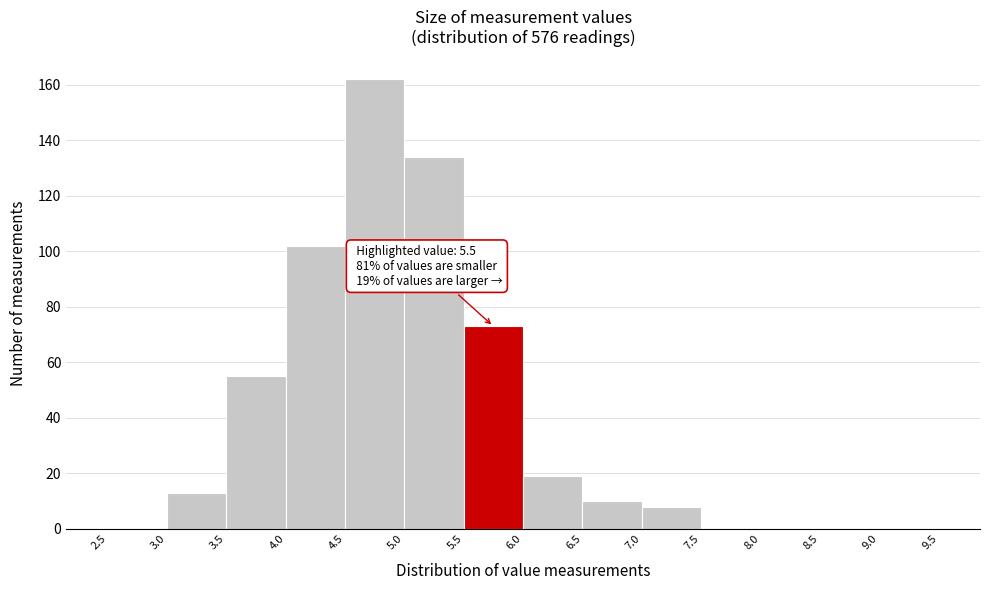

Over which range of the x-axis is the bar tallest?

4.5 to 5.0